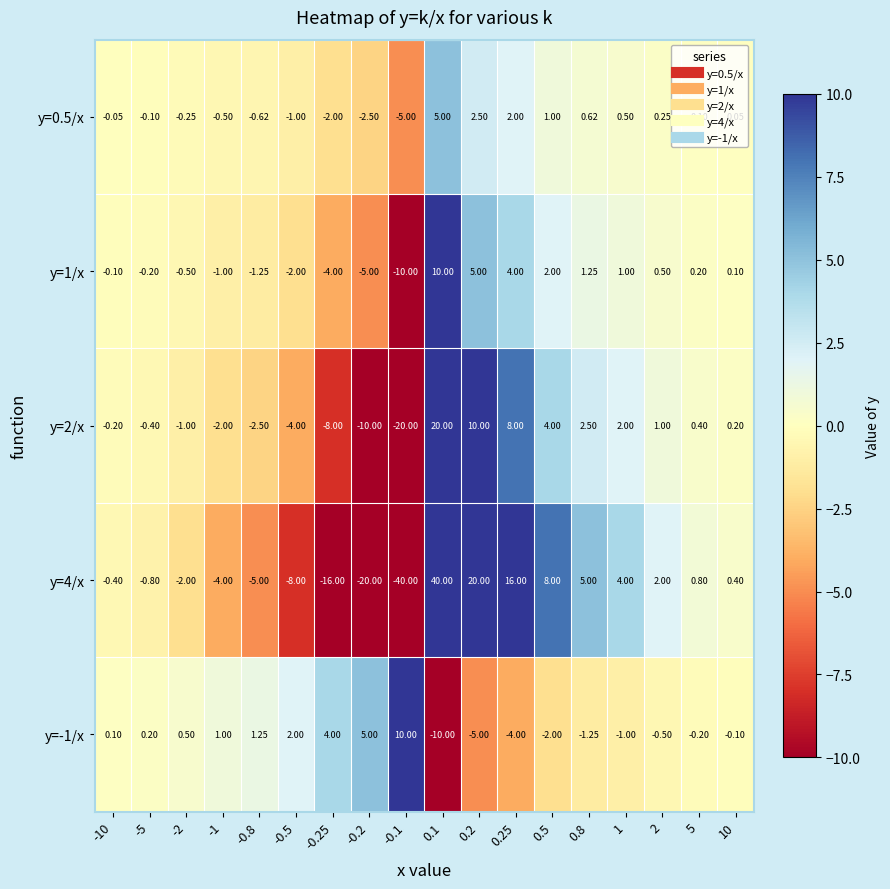

Which series has the largest range (max minus min)?

y=4/x